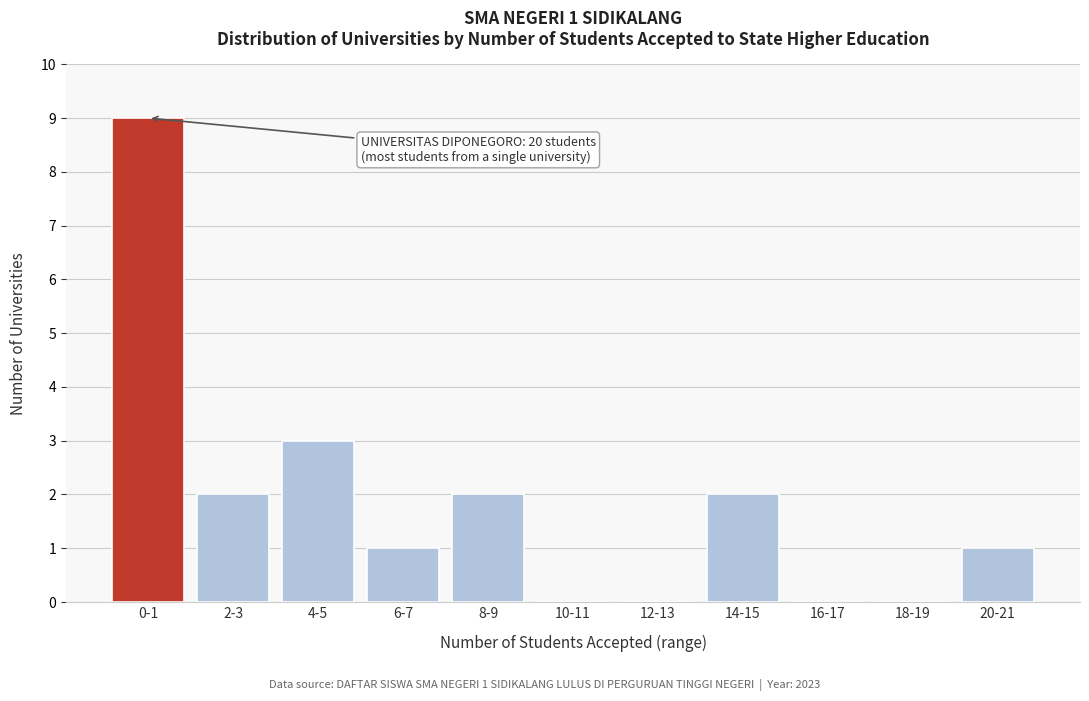

Reading right to left, transcribe all the data shown in this chart.

20-21=1	18-19=0	16-17=0	14-15=2	12-13=0	10-11=0	8-9=2	6-7=1	4-5=3	2-3=2	0-1=9